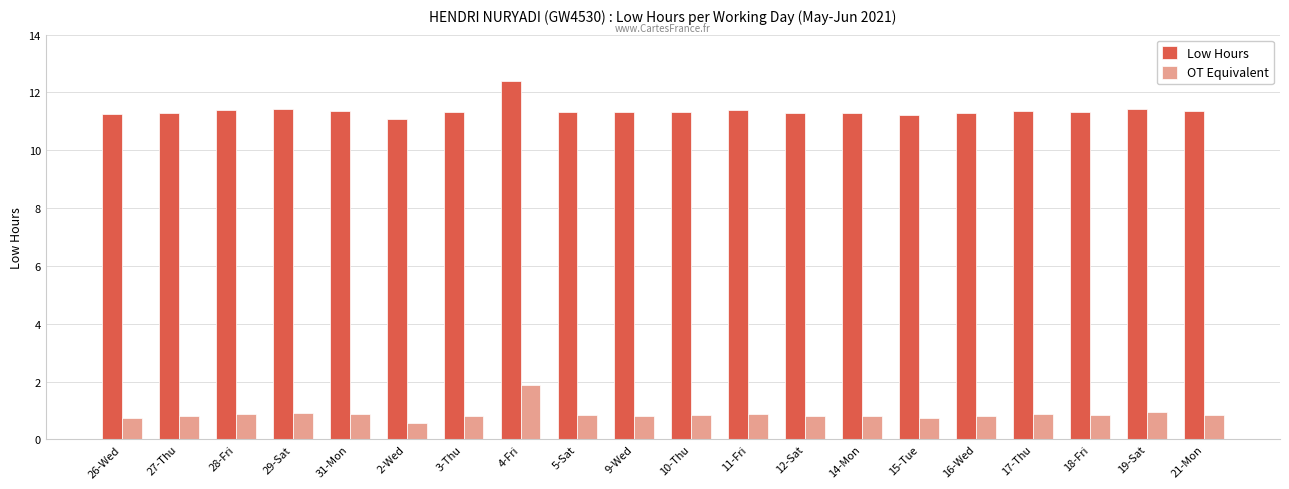

What is the difference between the Low Hours values at 2-Wed and 10-Thu?

0.3